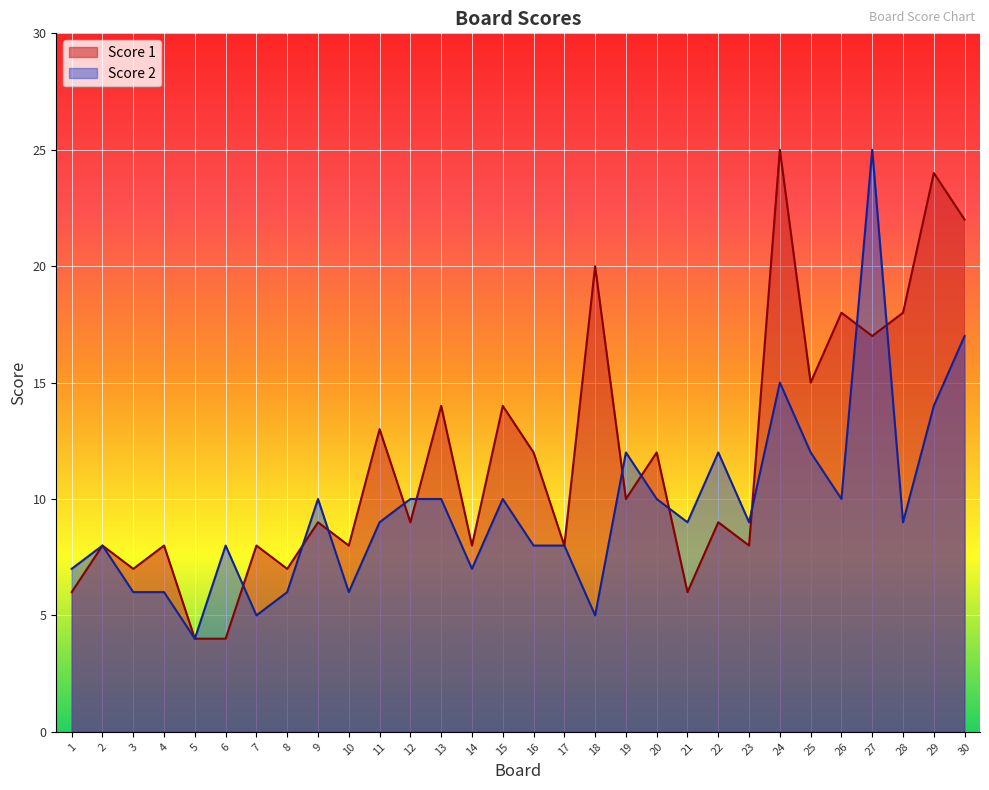

True or false: Score 1 has more than 1 interior local peaks.

True